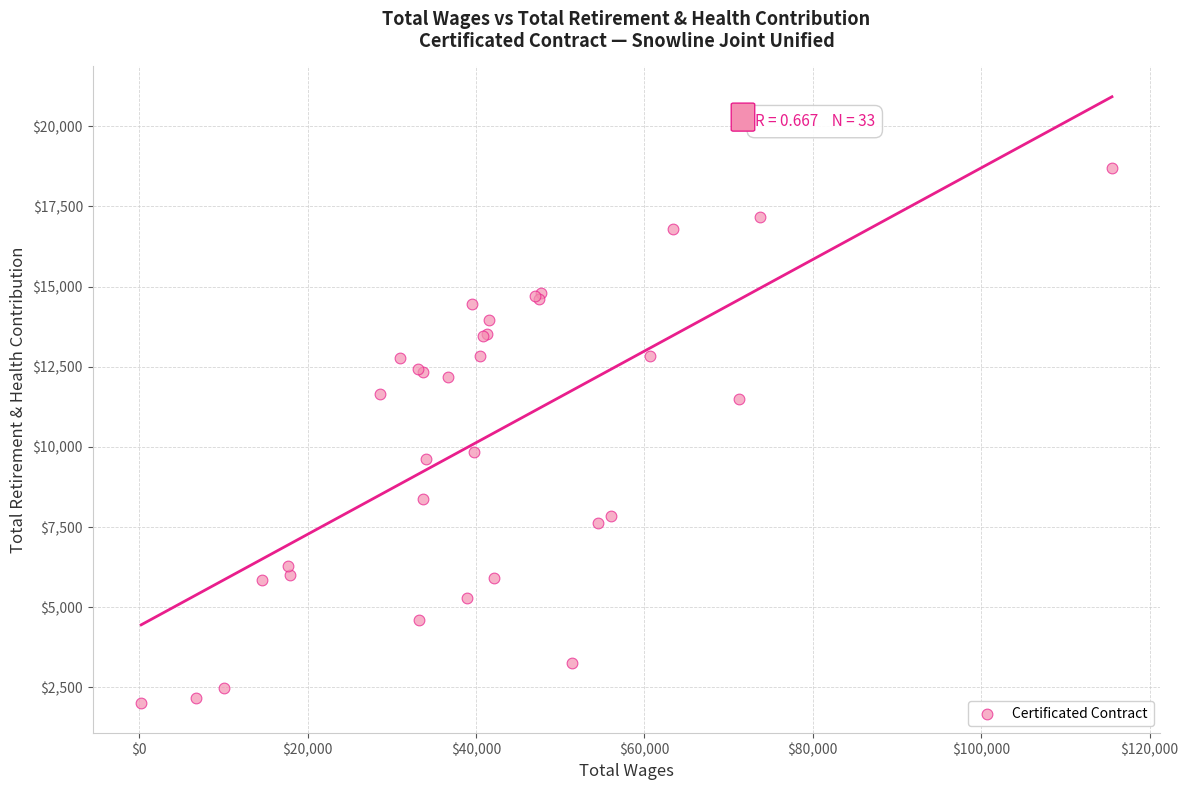

What Y value in the scatter plot is closest to 10349?

9826